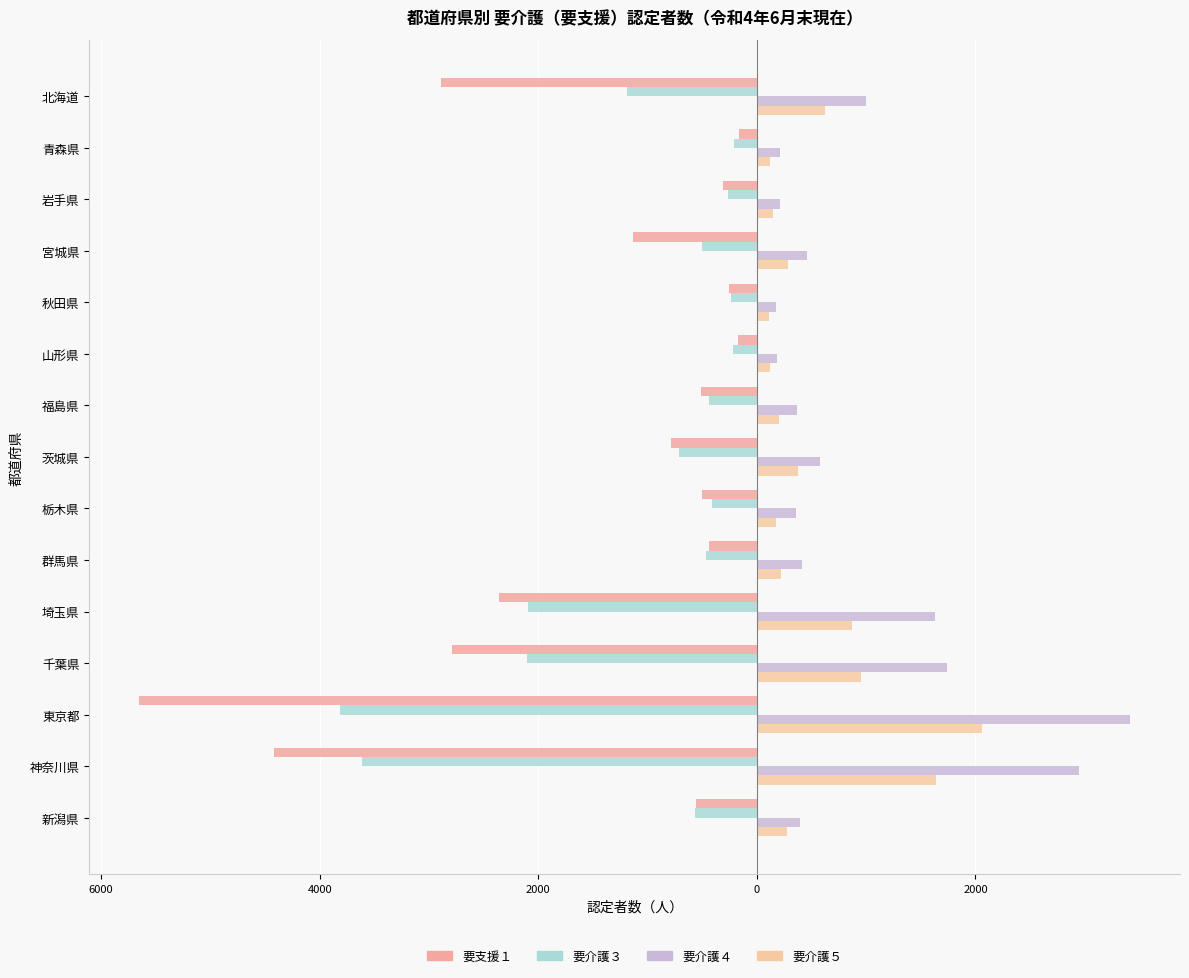

How many bars are there in total?

60